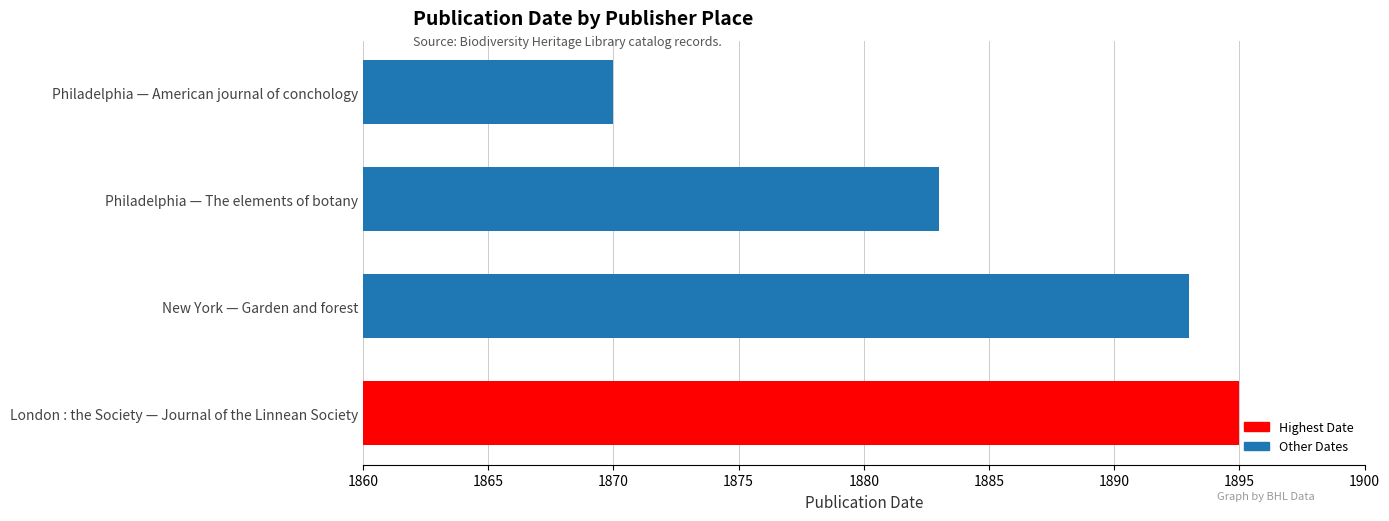

Which has a higher value, London : the Society — Journal of the Linnean Society or New York — Garden and forest?

London : the Society — Journal of the Linnean Society